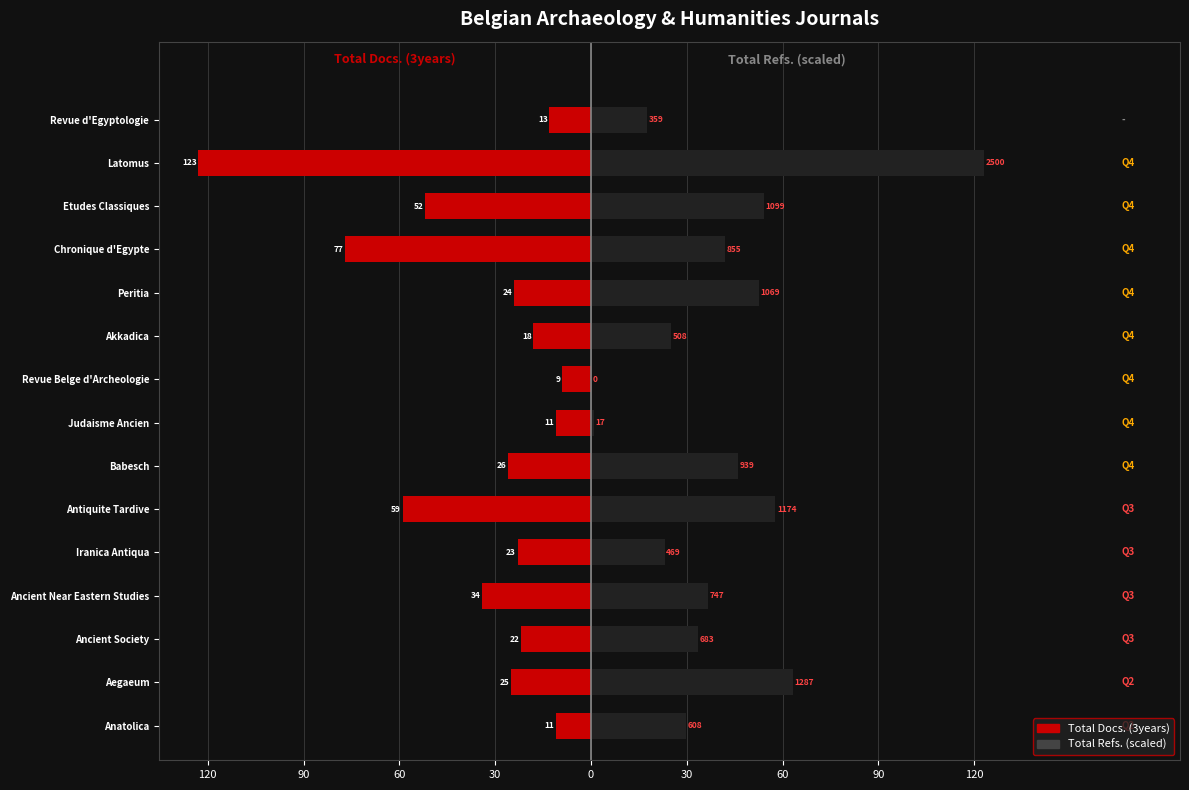

Between Revue Belge d'Archeologie and Ancient Society, which is larger?

Revue Belge d'Archeologie